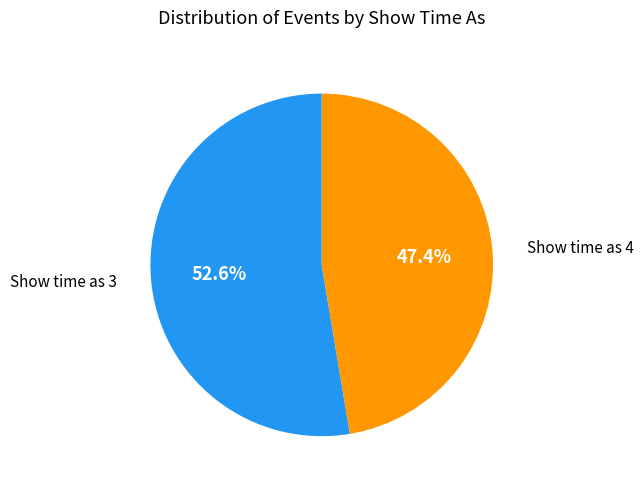

Is there a majority slice in this chart?

Yes